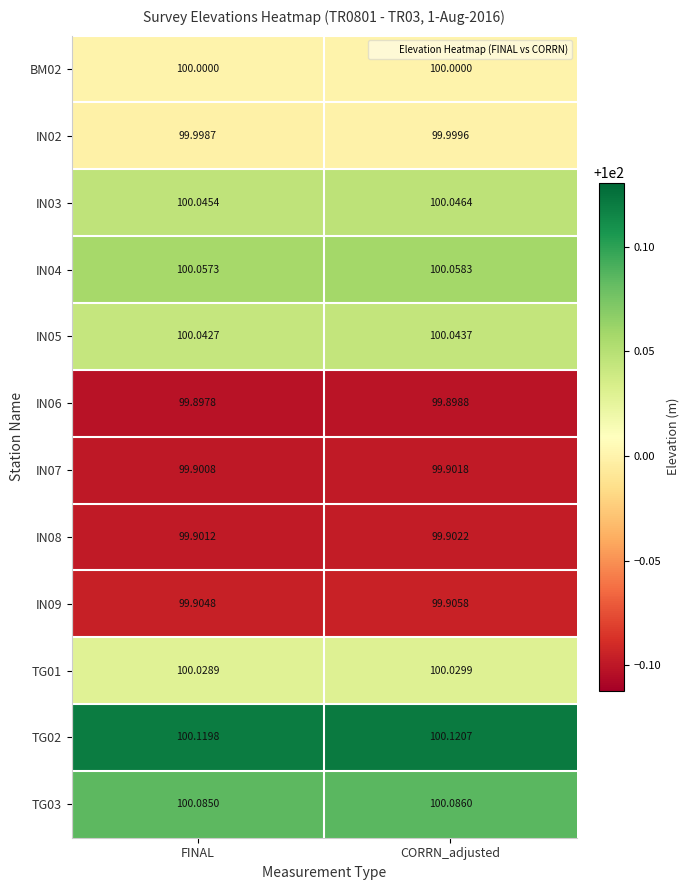

At which label is IN03 closest to 100?

FINAL